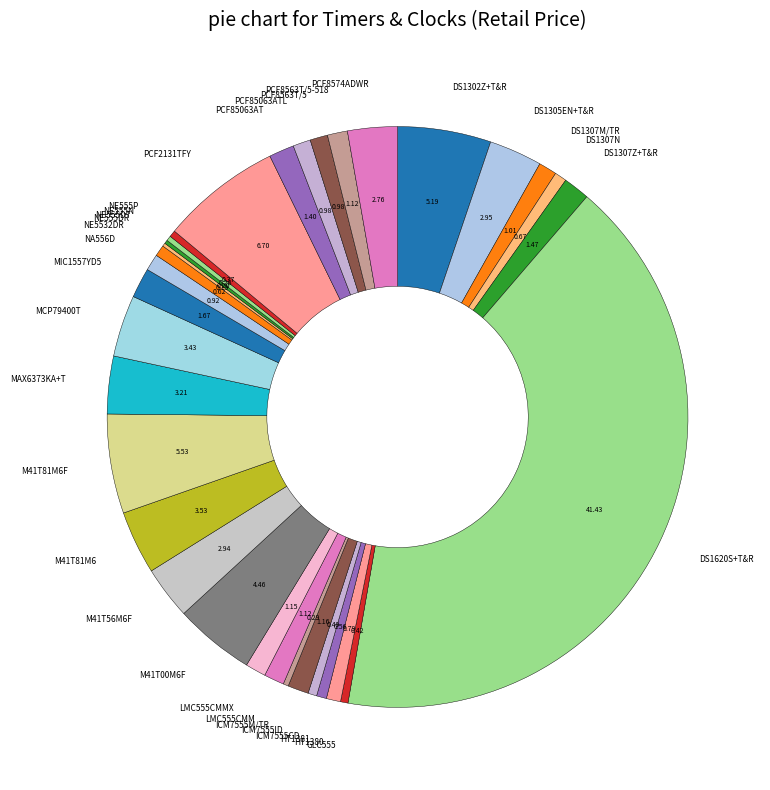

Approximately how many times larger is the value at MAX6373KA+T compared to DS1620S+T&R?

0.1